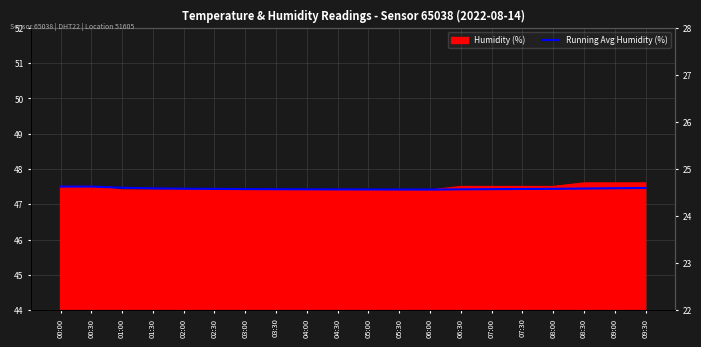

What position from the left is 05:00?

11